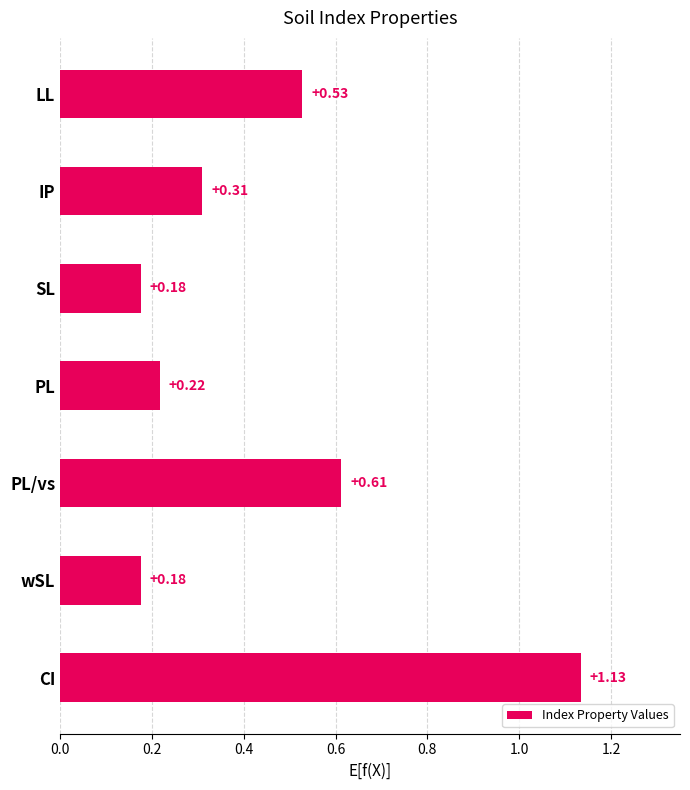

What is the label of the 3rd bar from the bottom?

PL/vs